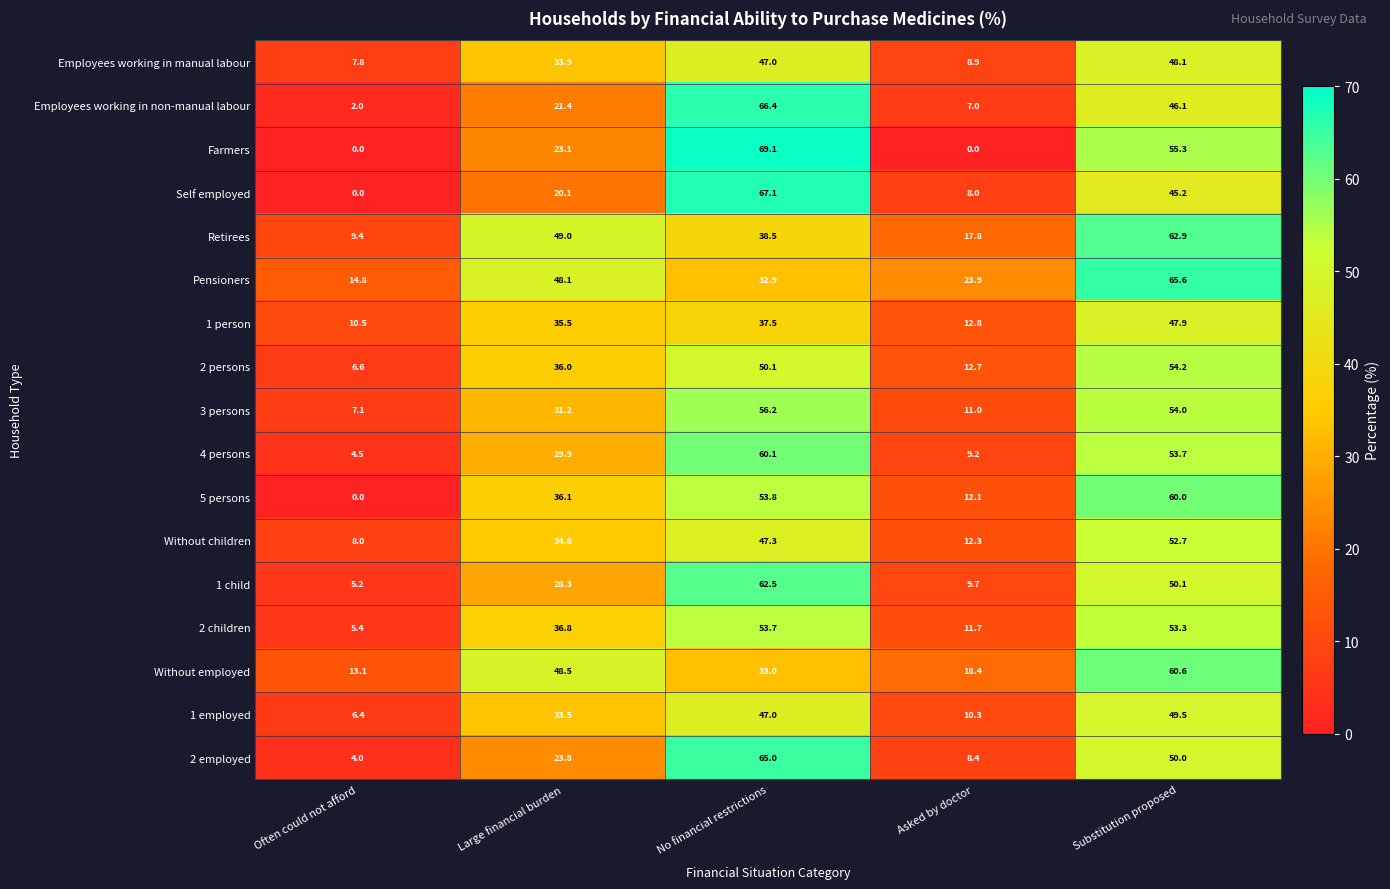

At how many categories does at least one series exceed 18?

4